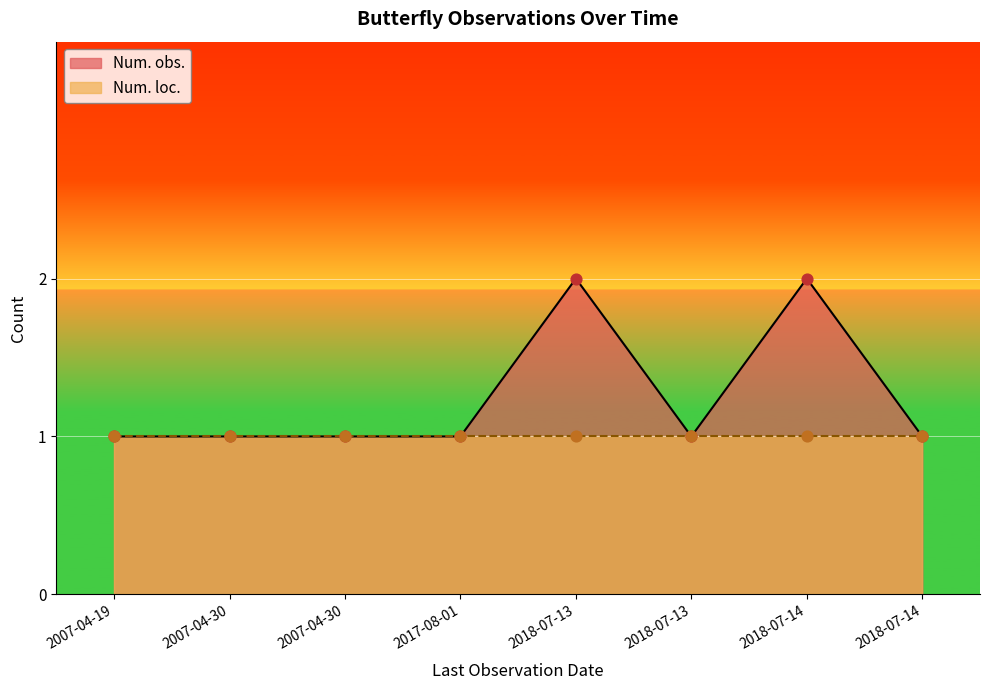

What is the ratio of the value at 2018-07-13 to the value at 2018-07-13?

0.5